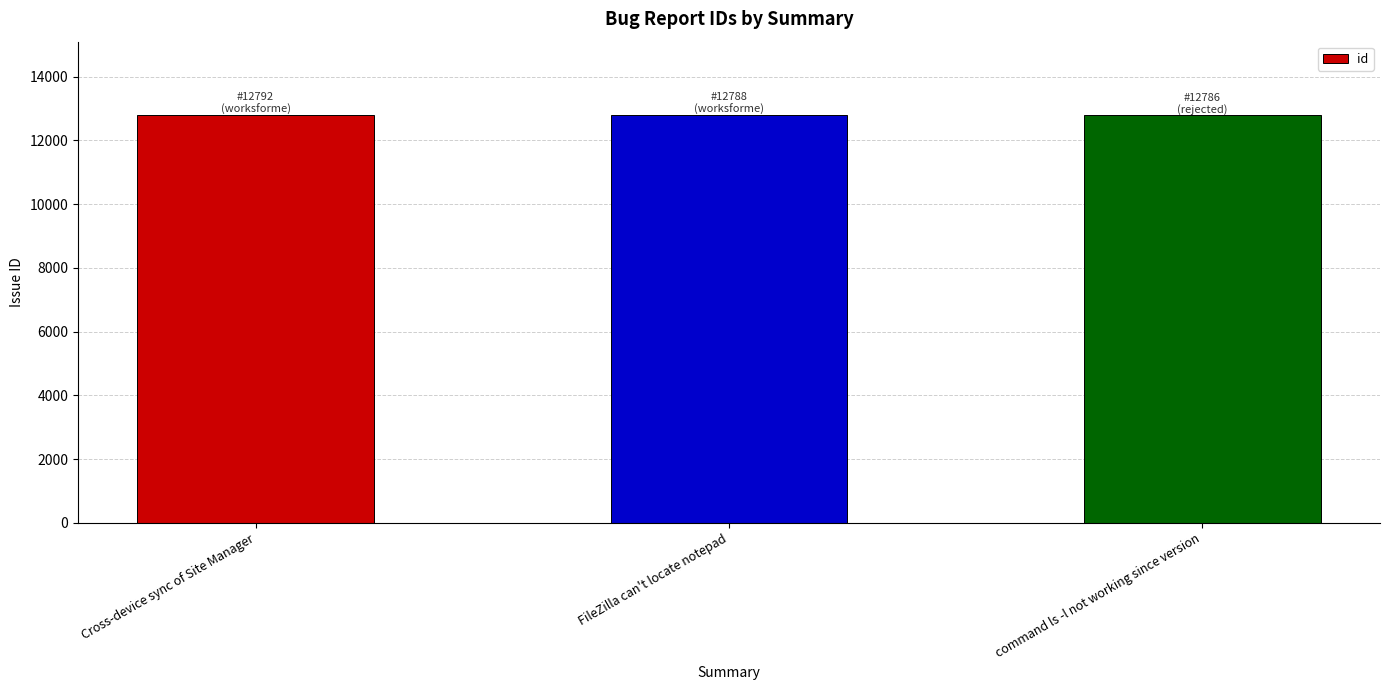

What is the label of the 1st bar from the right?

command ls -l not working since version